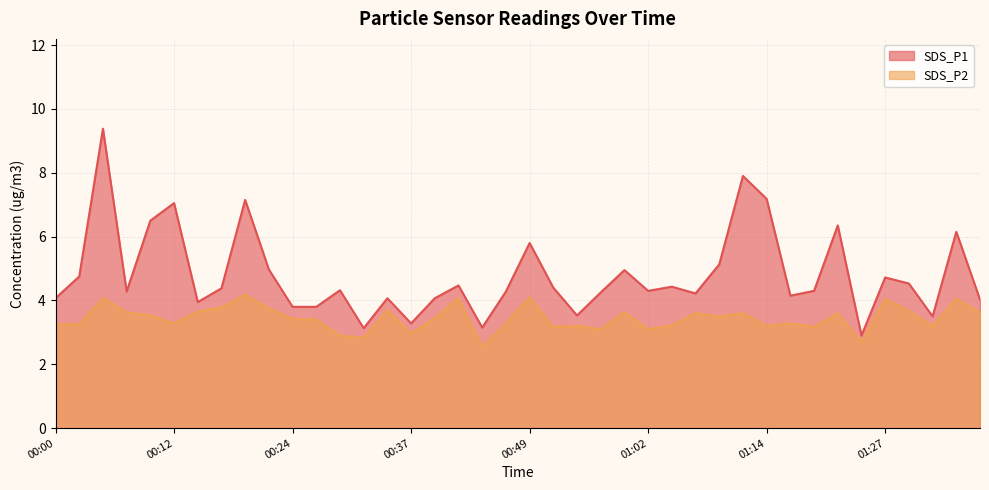

What is the sum of the SDS_P2 values at 00:34 and 01:27?

7.8